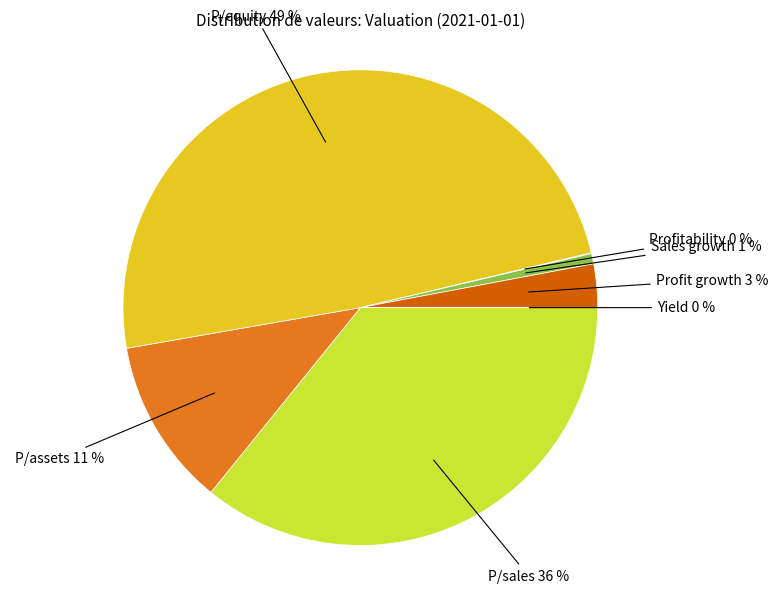

True or false: Profit growth accounts for 12% of the total.

False